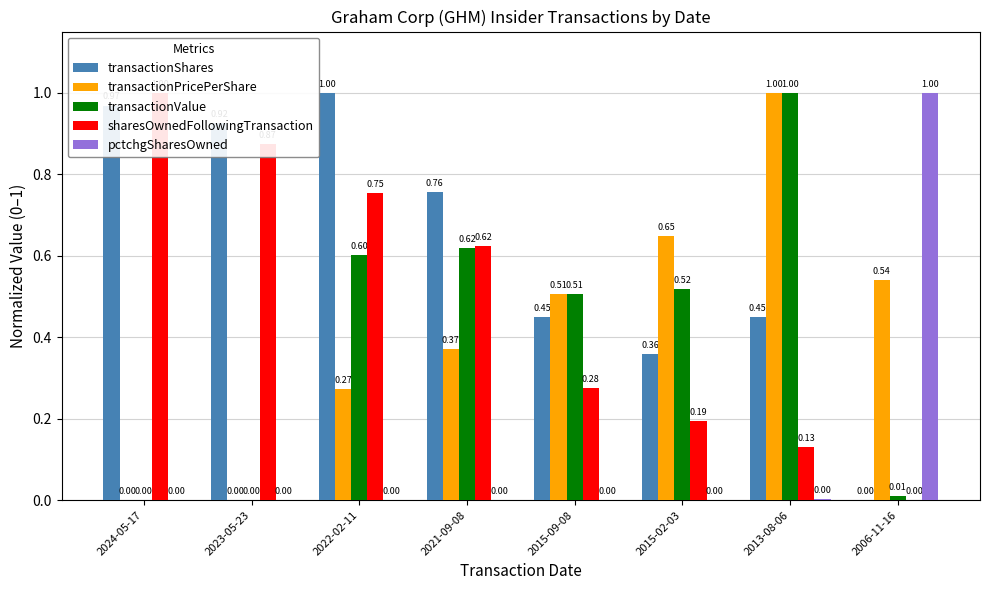

At which category does the chart reach its minimum across all series?

2006-11-16